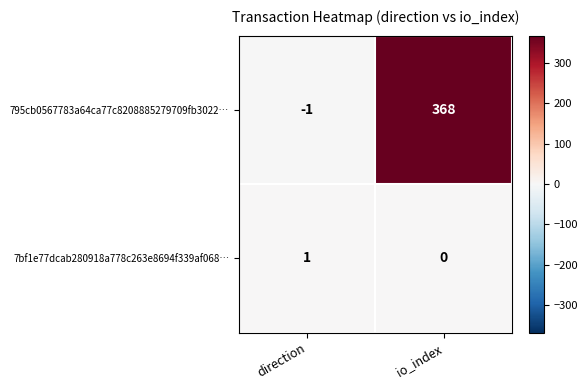

The value of 795cb0567783a64ca77c8208885279709fb3022… at io_index is 368. True or false?

True